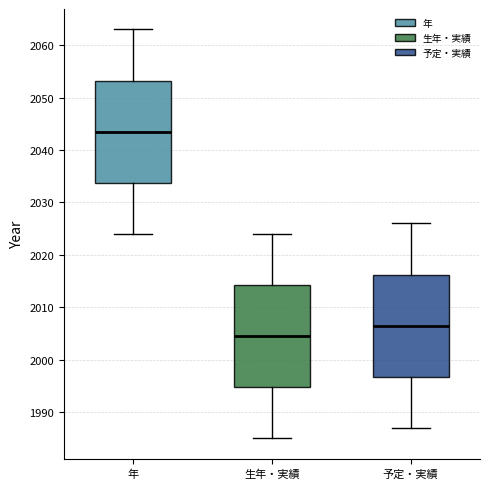

Reading left to right, transcribe this box plot: for each box, give where its median line is, the range the box spans, and where its two whiskers end, as read against the y-axis. The values are not printed on the chart, so give them approximately, as read against the axis.

年: median 2044, box 2034 to 2053, whiskers 2024 to 2063
生年・実績: median 2005, box 1995 to 2014, whiskers 1985 to 2024
予定・実績: median 2007, box 1997 to 2016, whiskers 1987 to 2026